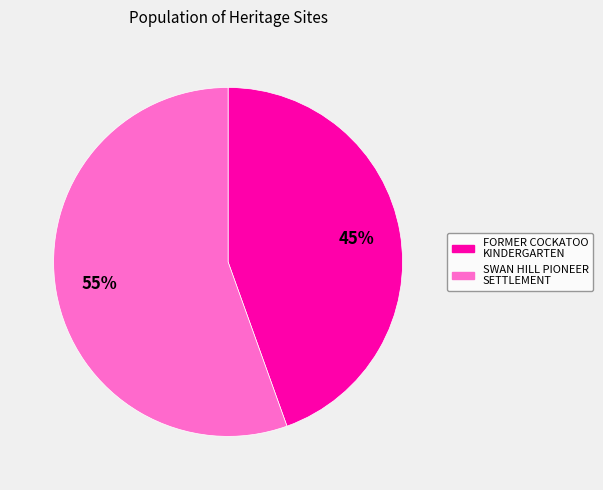

To the nearest percent, what is the average slice percentage?

50%